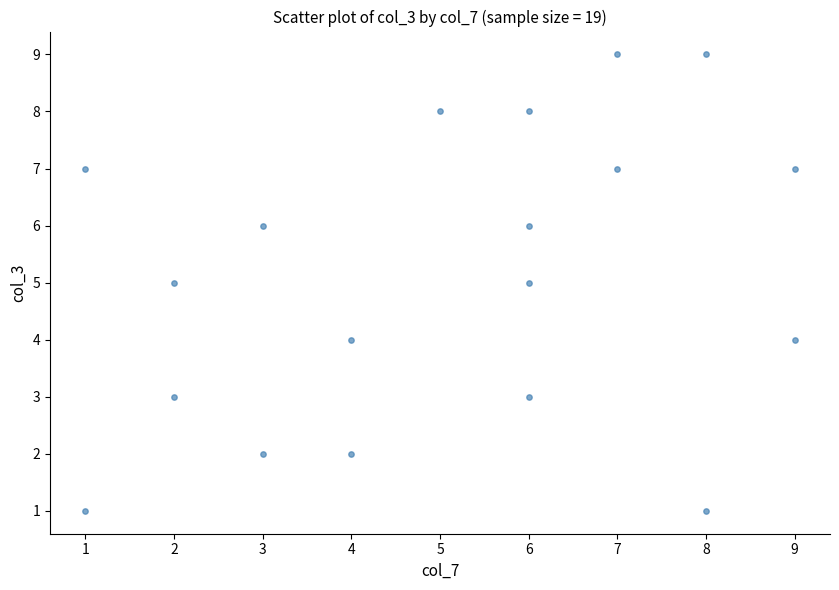

What is the range of Y values (max minus min)?

8